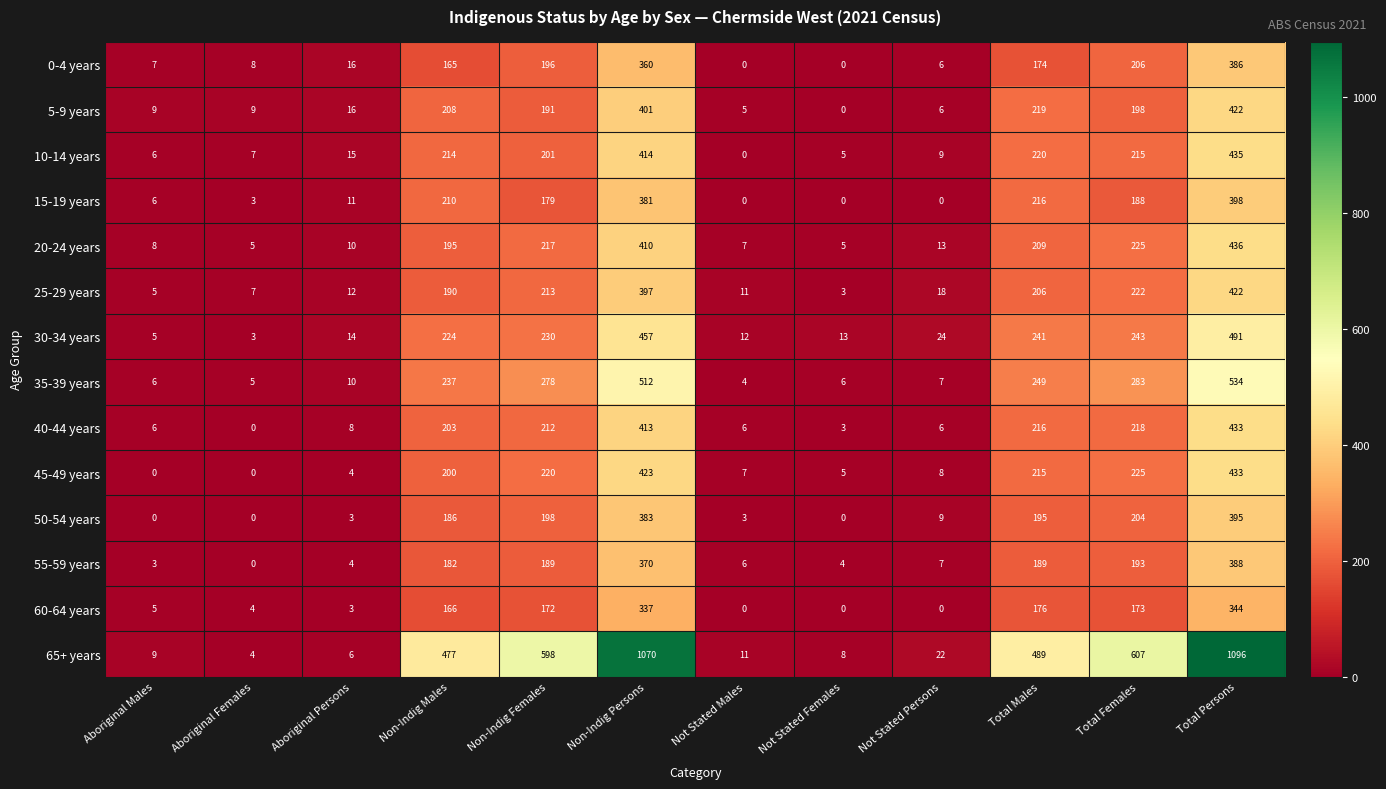

At which label is 25-29 years closest to 212?

Non-Indig Females